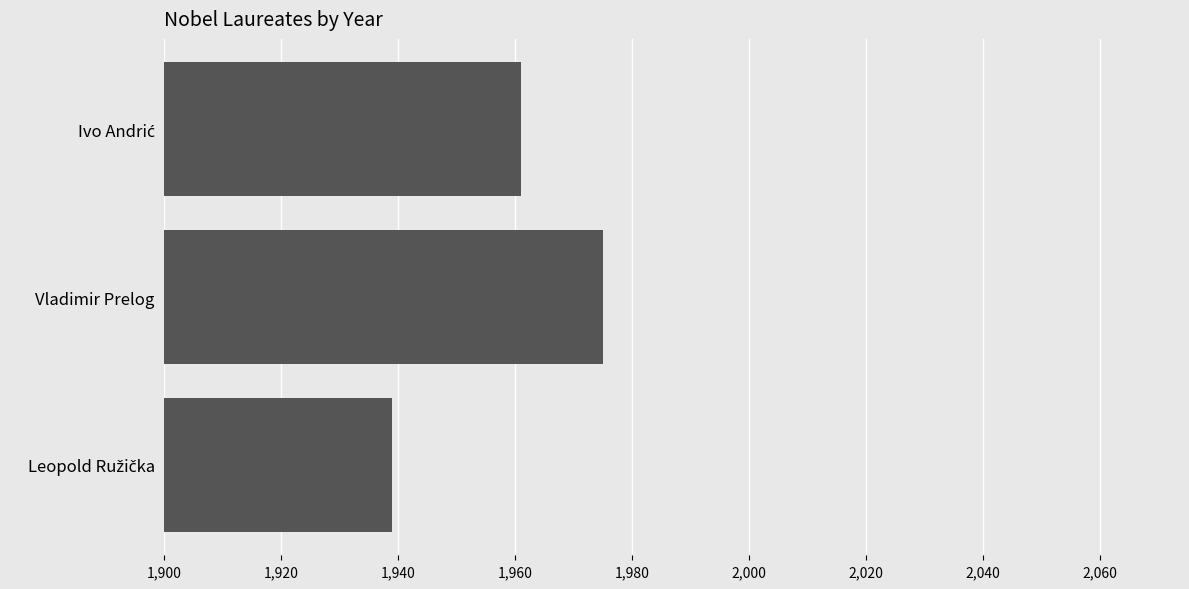

Reading top to bottom, list all the values displayed in this chart.

1961	1975	1939